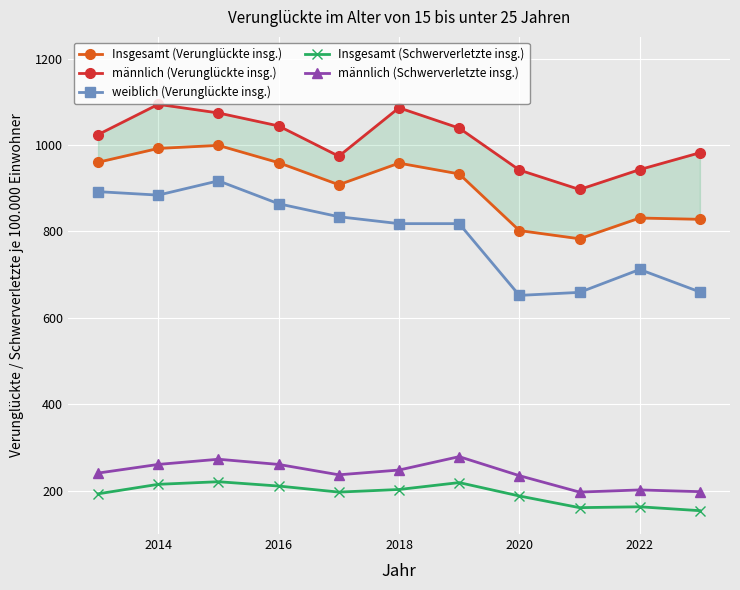

True or false: Insgesamt (Schwerverletzte insg.) and männlich (Schwerverletzte insg.) intersect in this chart.

False